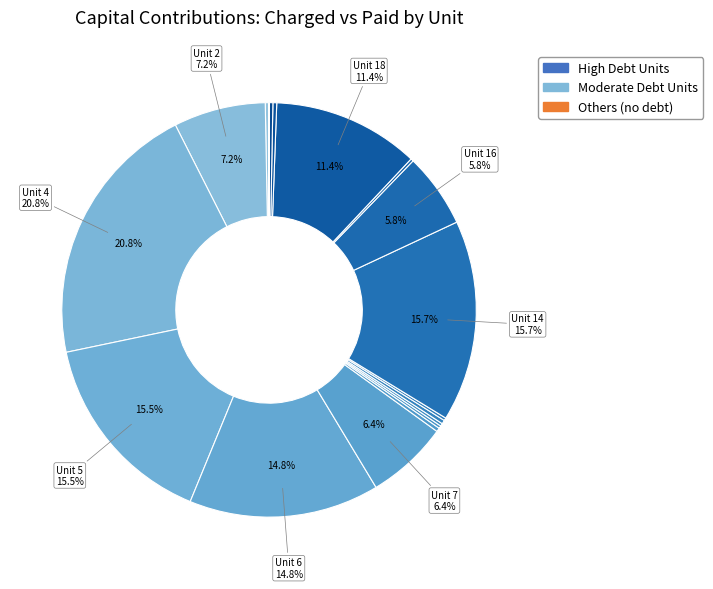

Rank the categories by value from lowest to highest.

3, 11, 15, 9, 17, 13, 10, 1, 8, 12, 20, 19, 16, 7, 2, 18, 6, 5, 14, 4